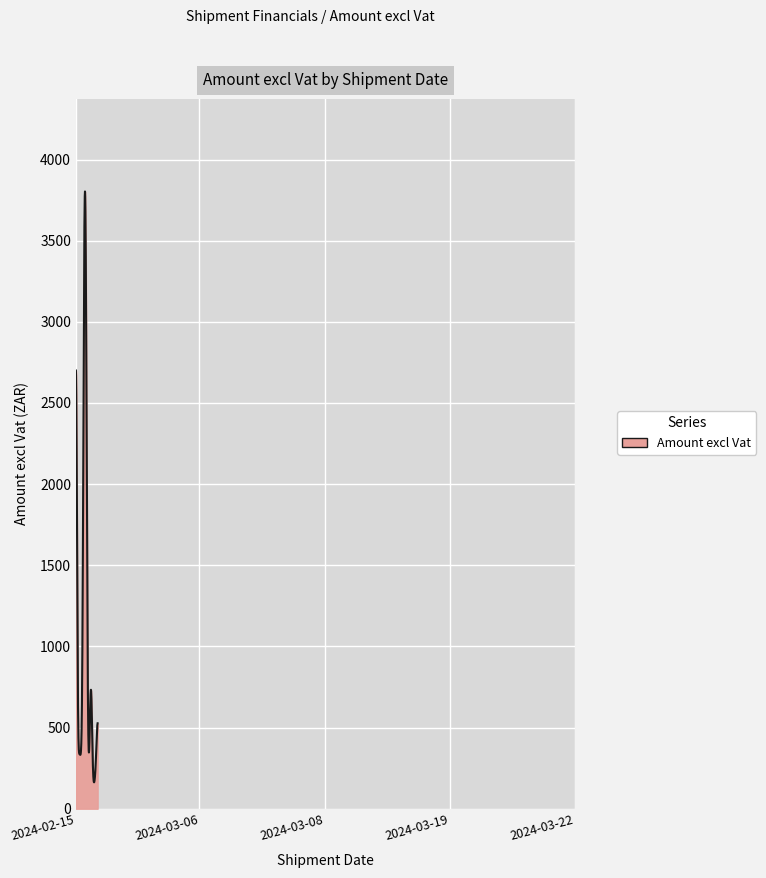

What is the greatest value displayed?

3803.0